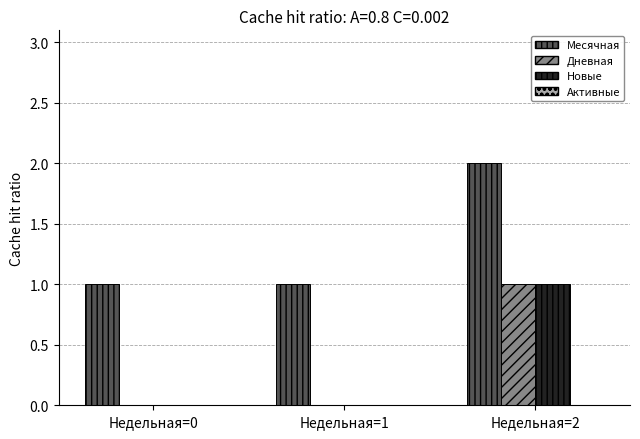

What is the maximum value for Дневная?

1